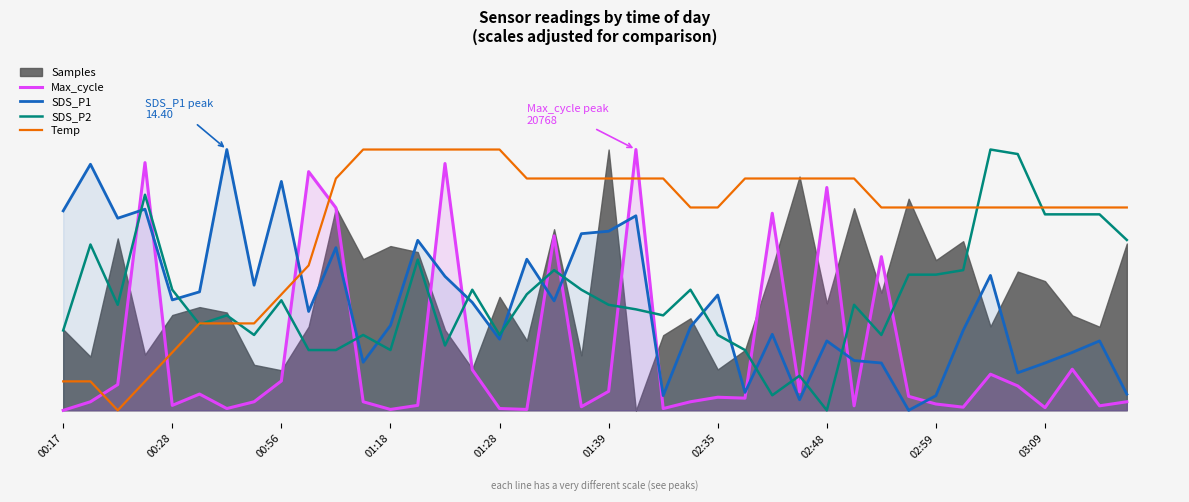

At which label does SDS_P2 reach its peak?

34